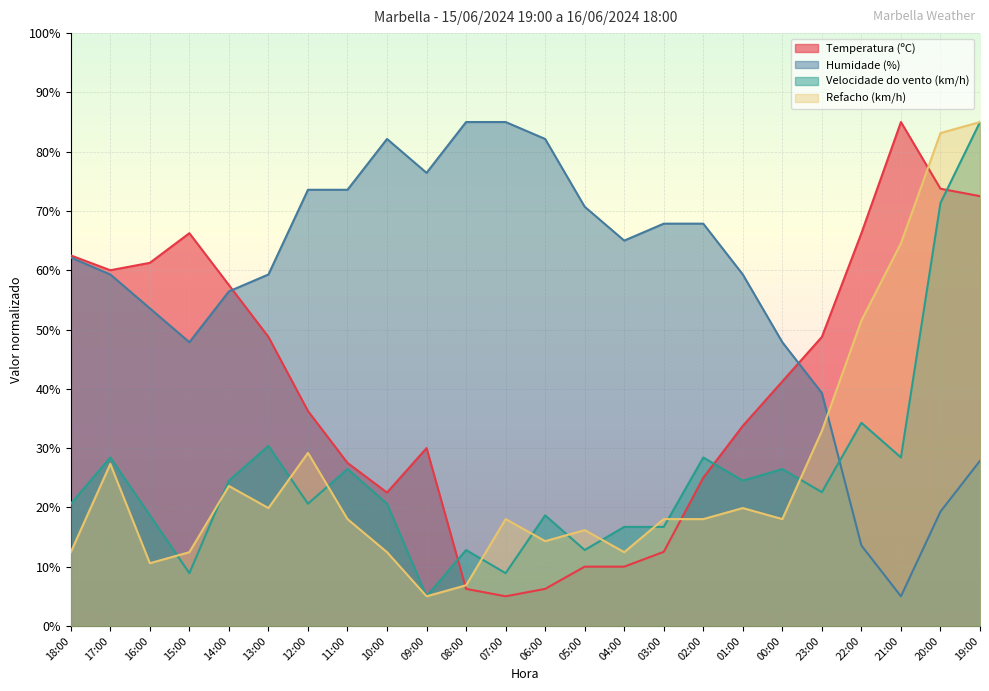

The value of Refacho (km/h) at 19:00 is 152.0. True or false?

False